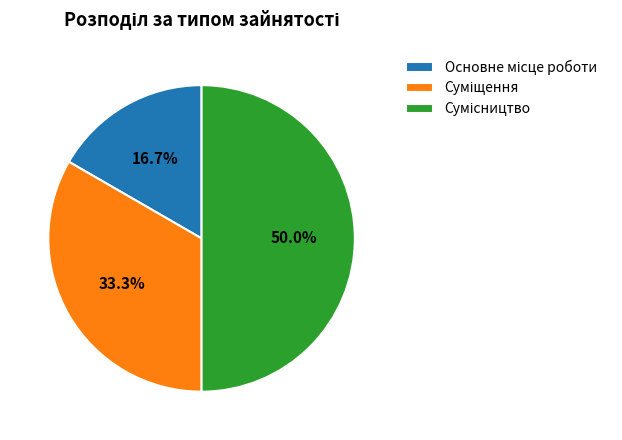

Which category has the smallest portion of the pie?

Основне місце роботи